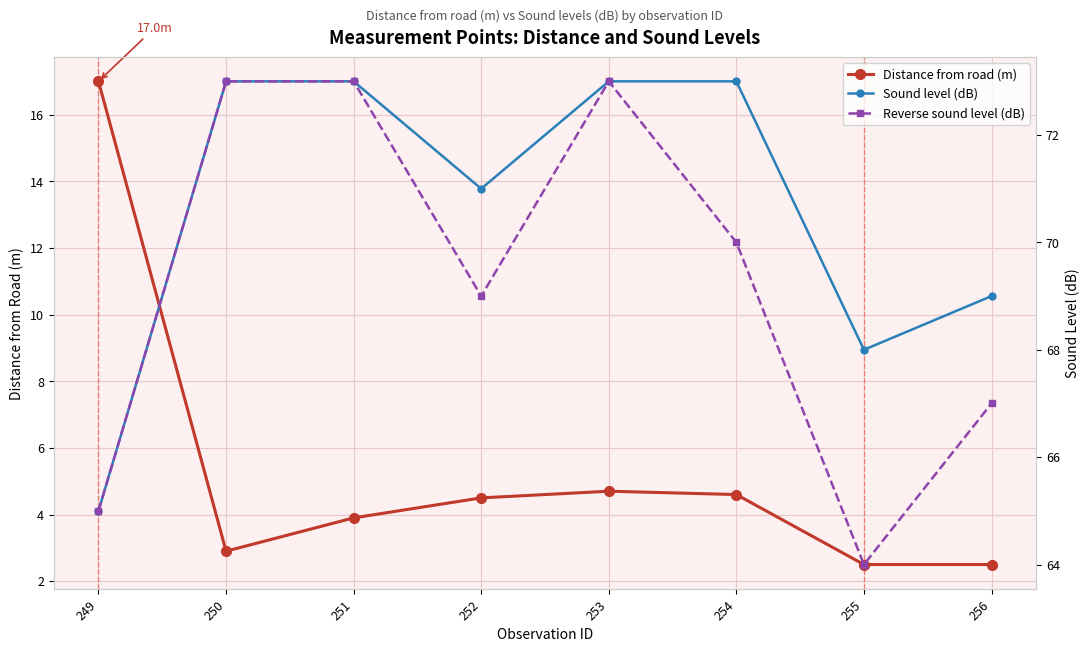

Read the Reverse sound level (dB) value at 254.

70.0